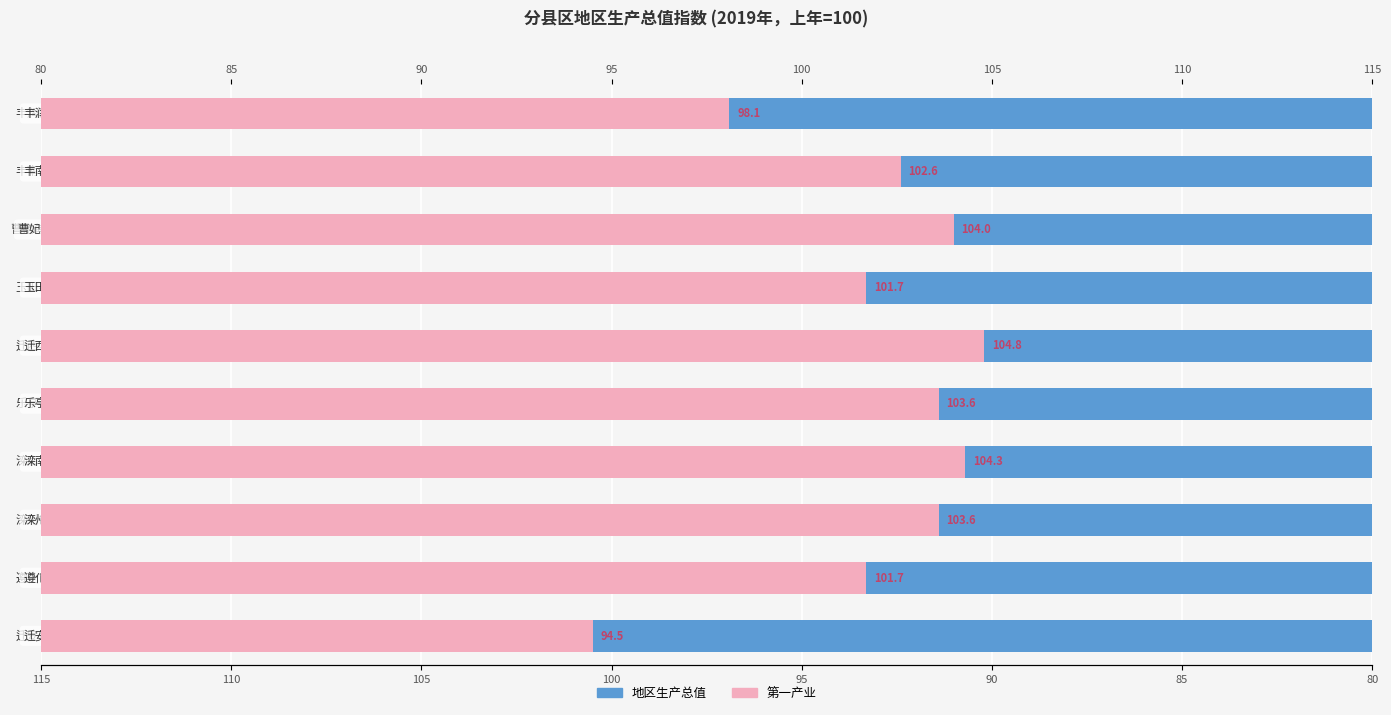

At which label is 地区生产总值 closest to 107?

8